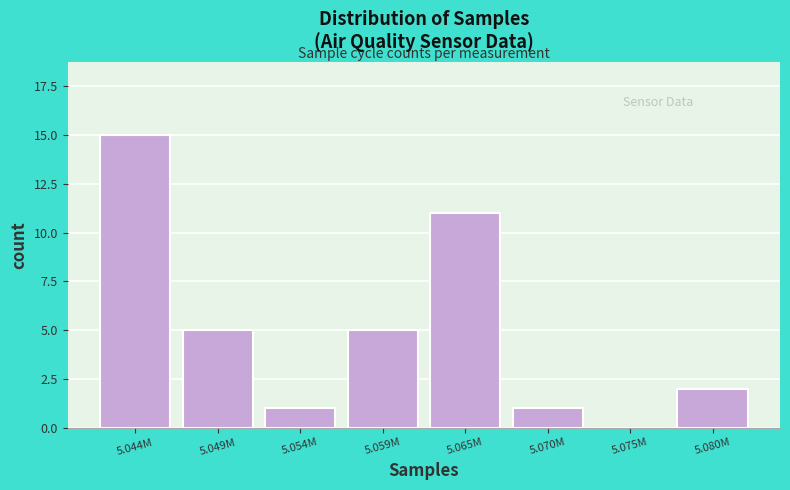

Reading left to right, list all the values displayed in this chart.

5.044M=15	5.049M=5	5.054M=1	5.059M=5	5.065M=11	5.070M=1	5.075M=0	5.080M=2